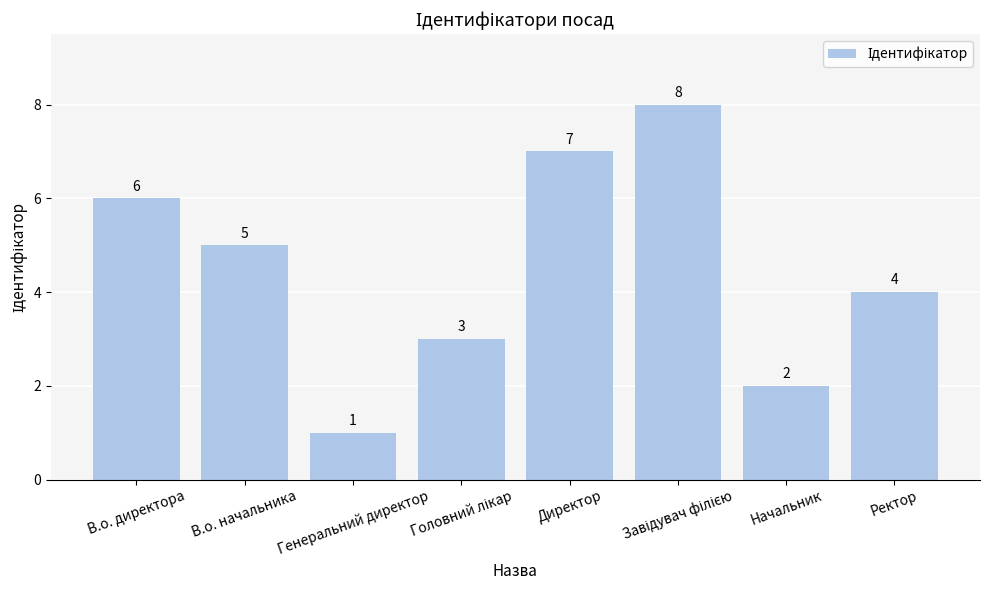

What value does the data have at В.о. директора?

6